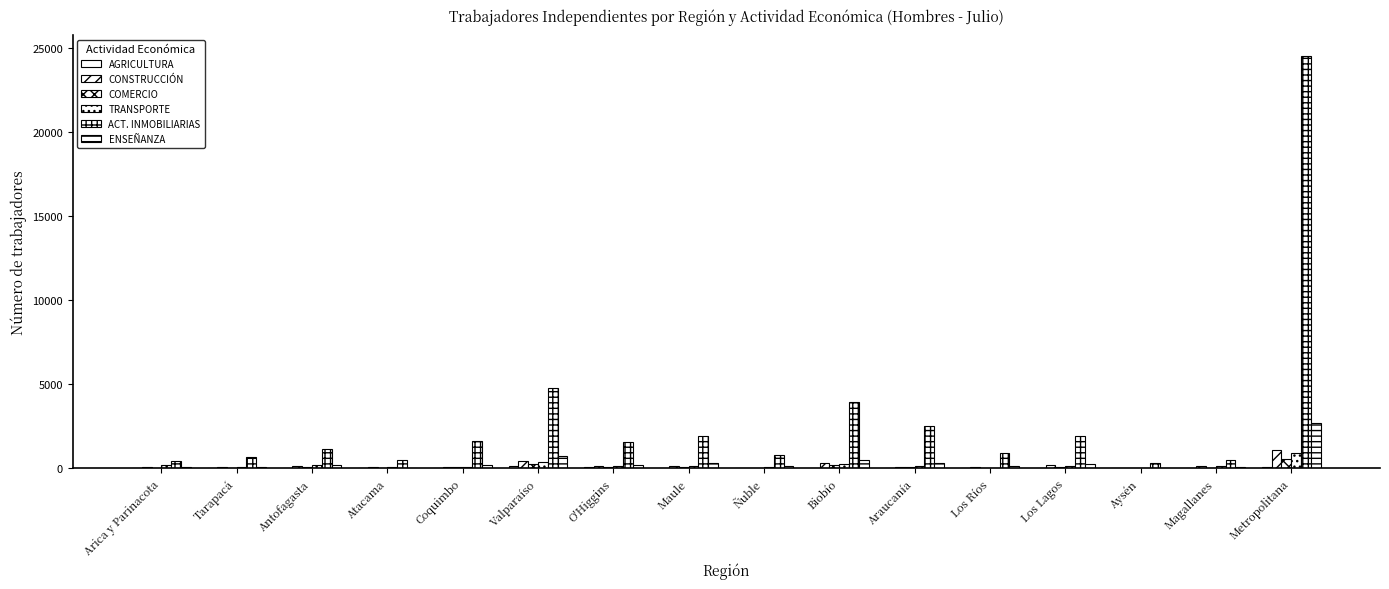

What position from the right is Metropolitana?

1